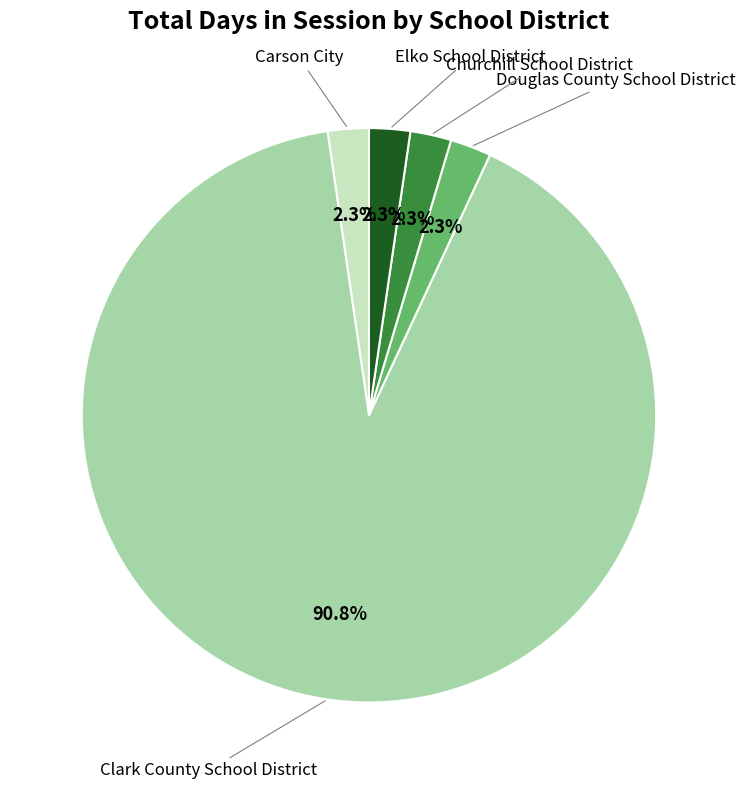

To the nearest percent, what is the average slice percentage?

20%